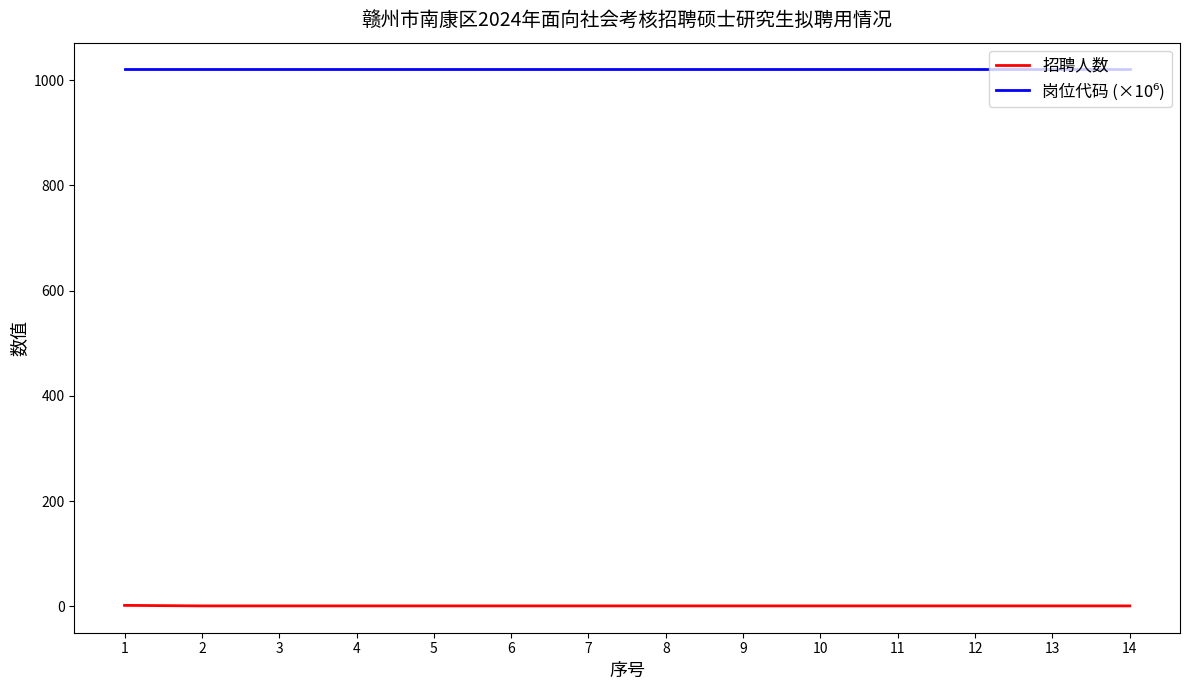

How many lines are shown in the chart?

2